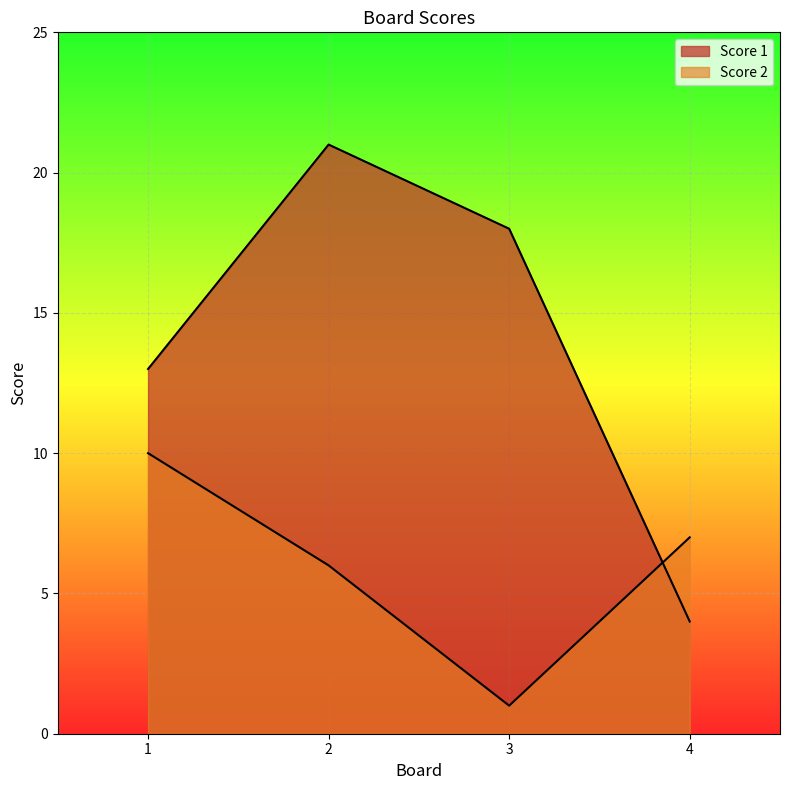

True or false: Score 2 and Score 1 cross at least once.

True